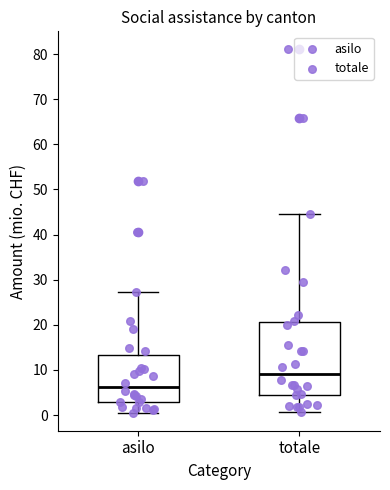

Which box is the tallest, from its lower edge to its upper edge?

totale